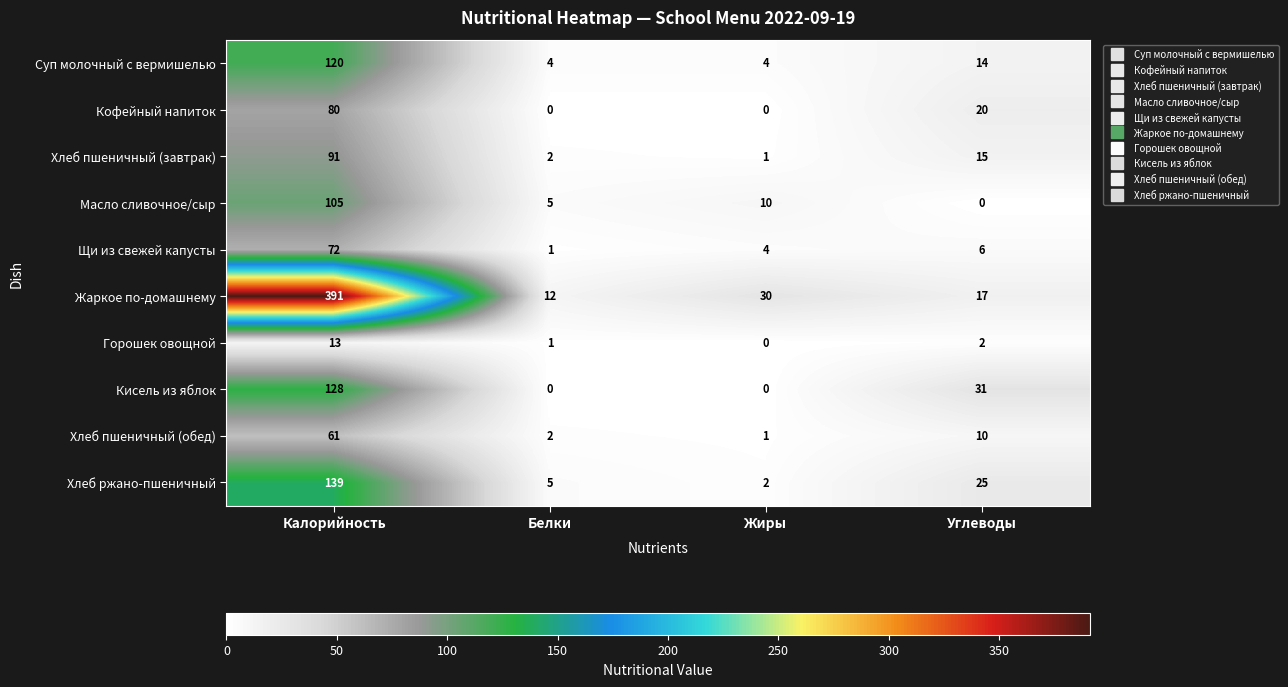

What is the difference between the maximum and second lowest values in the Щи из свежей капусты series?

68